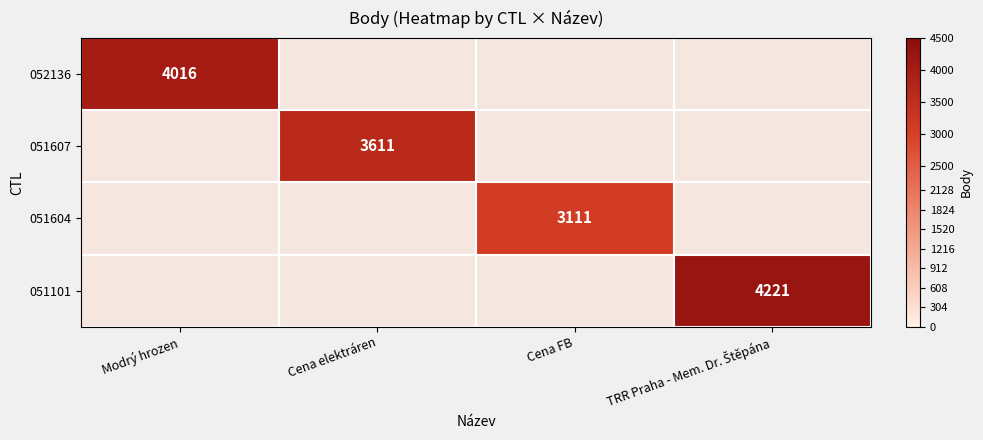

True or false: 051604 has a value of 3111 at Cena FB.

True